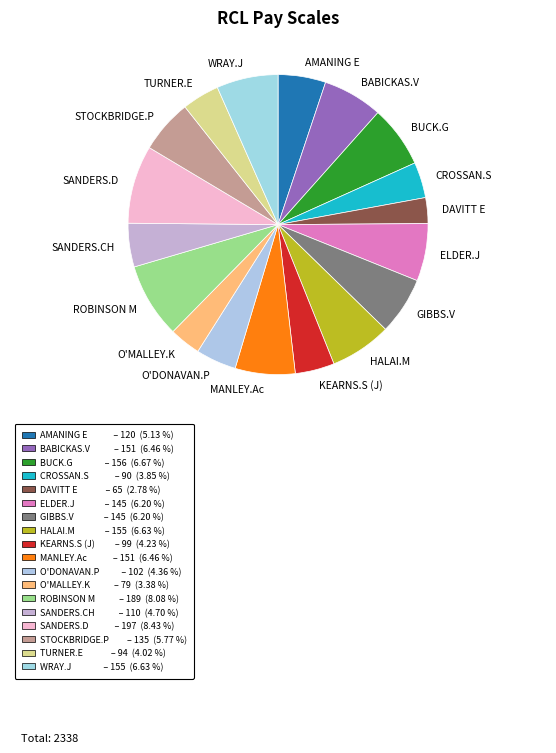

The ELDER.J slice represents 1% of the pie. True or false?

False